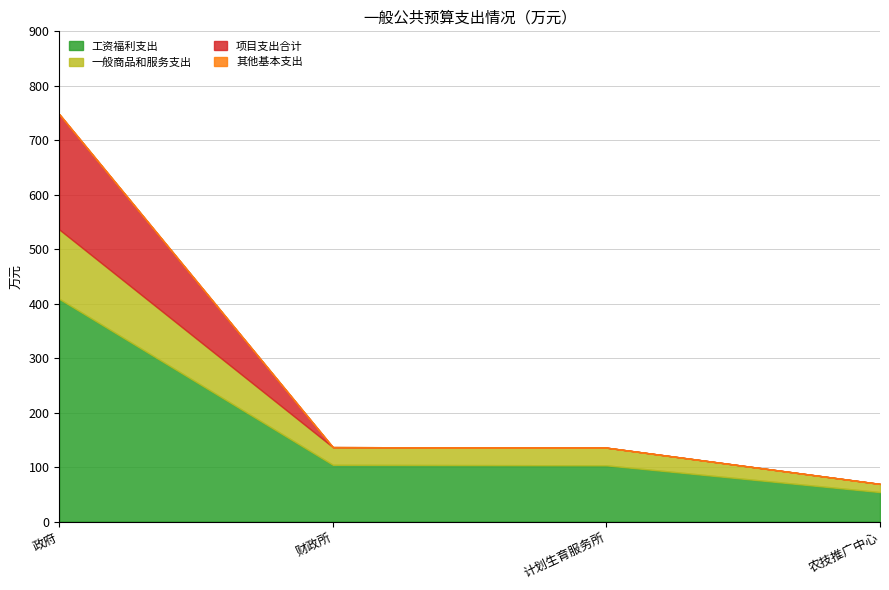

What is the lowest value of the 工资福利支出 series?

54.0